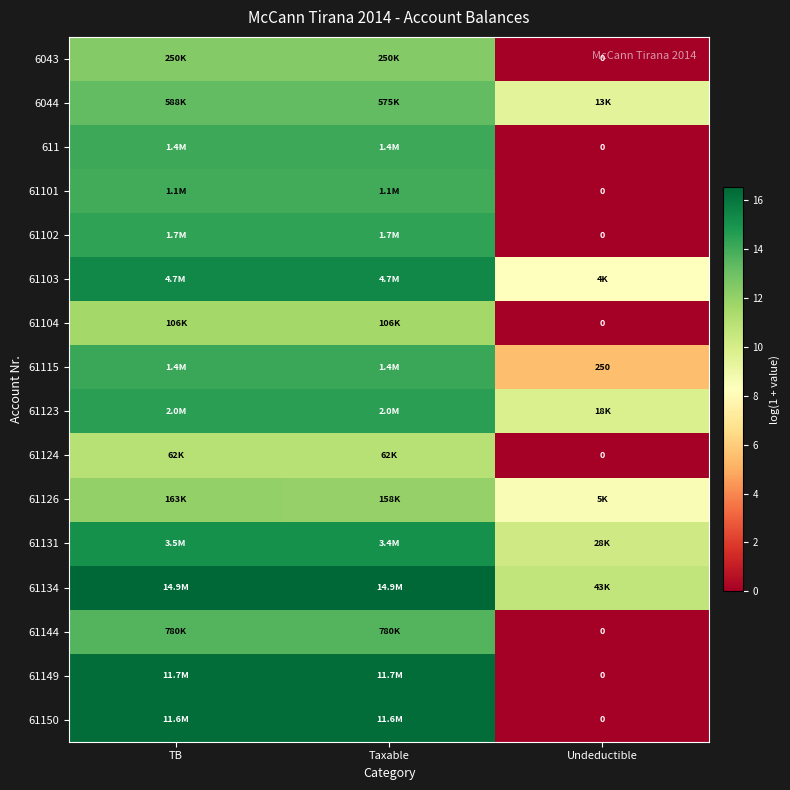

Between Taxable and TB, which is larger?

Taxable